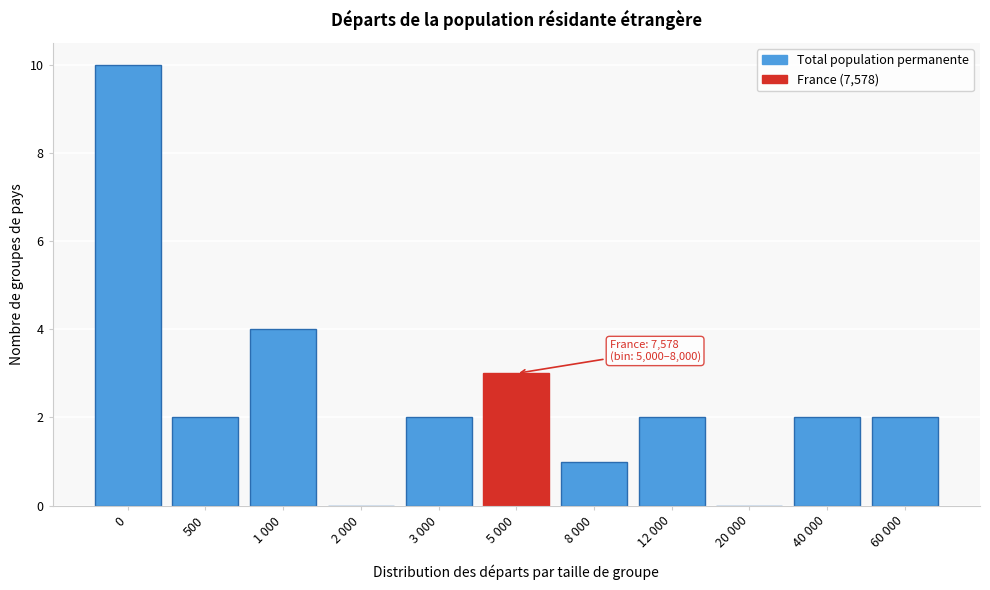

Reading right to left, what are all the values shown in this chart?

60 000=2	40 000=2	20 000=0	12 000=2	8 000=1	5 000=3	3 000=2	2 000=0	1 000=4	500=2	0=10